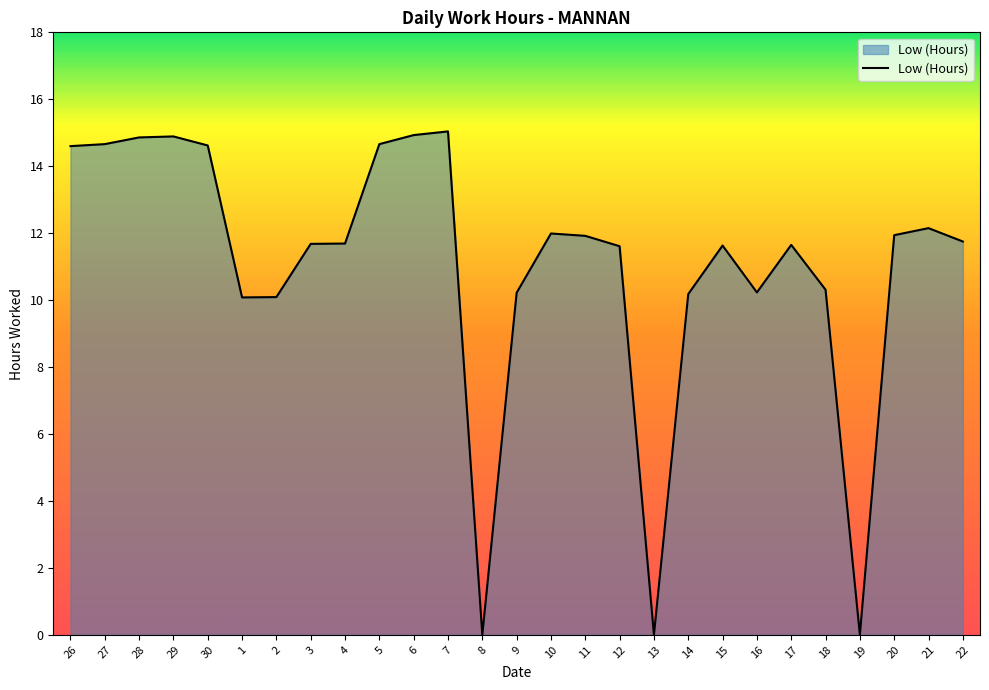

What position from the left is 29?

4